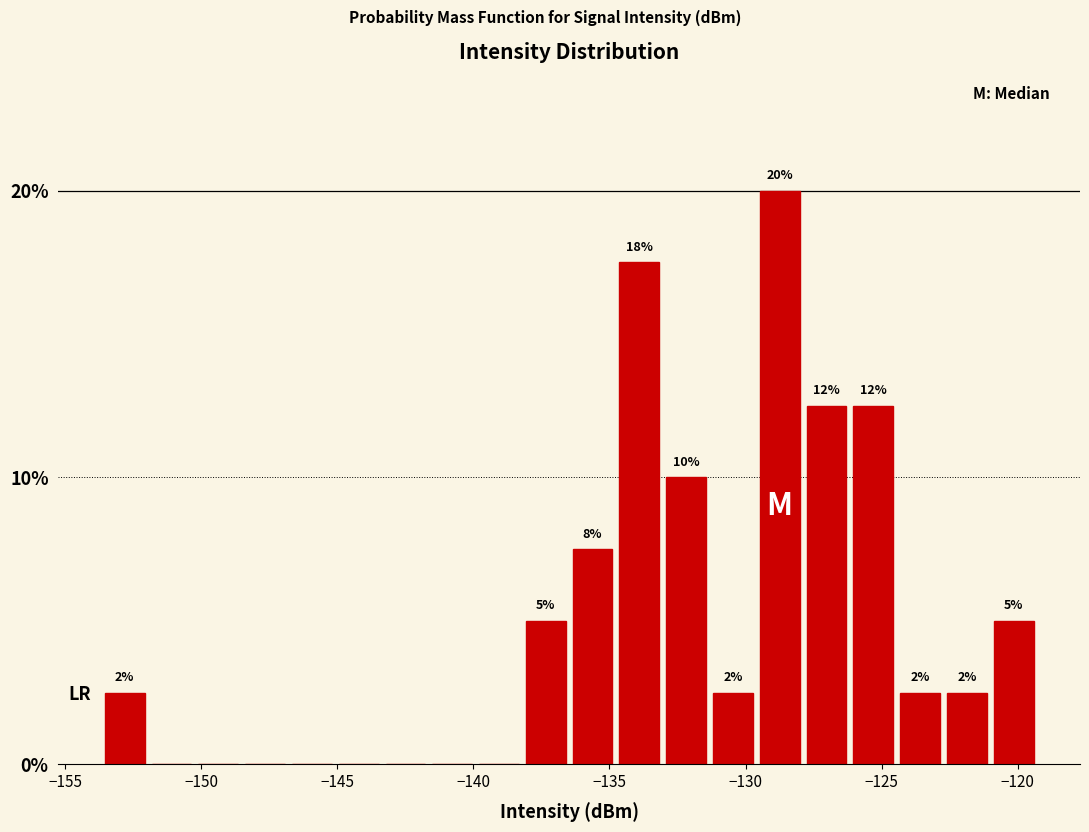

Read against the x-axis, roughly where is the centre of the tallest bar?

-128.5